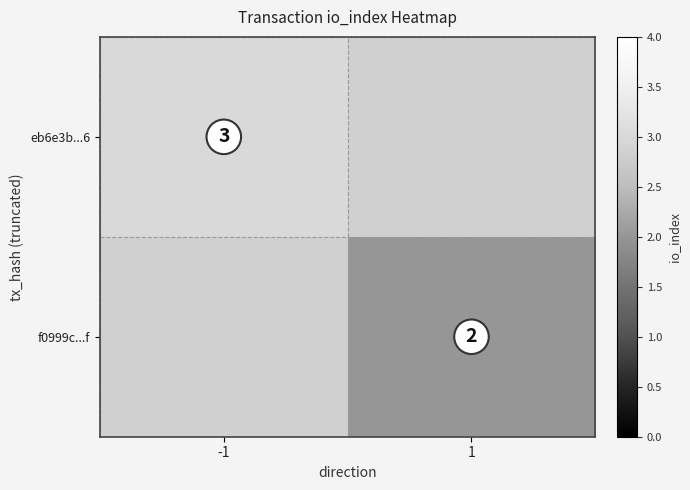

Is it true that eb6e3b...6 equals 3 at -1?

True